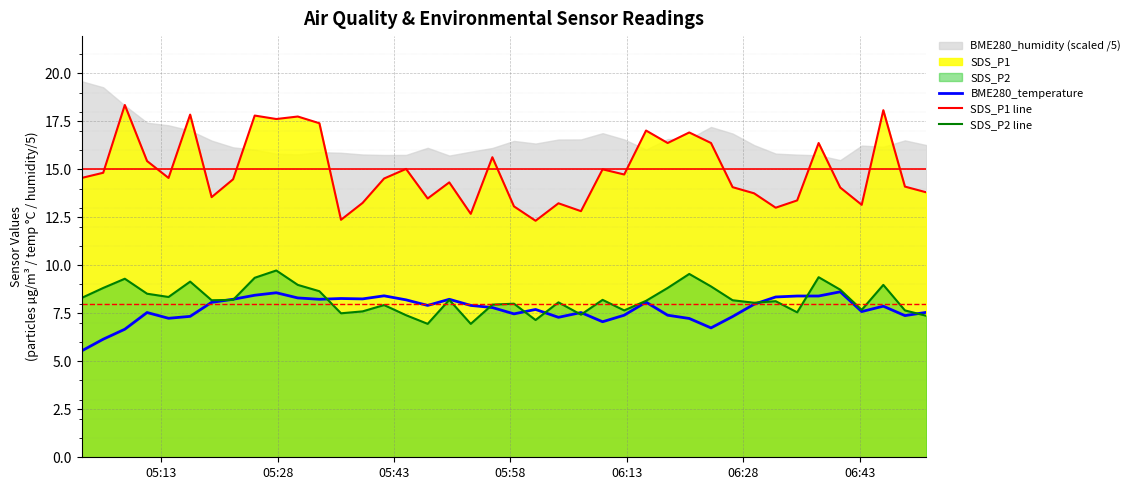

True or false: BME280_temperature has more than 1 interior local peaks.

True